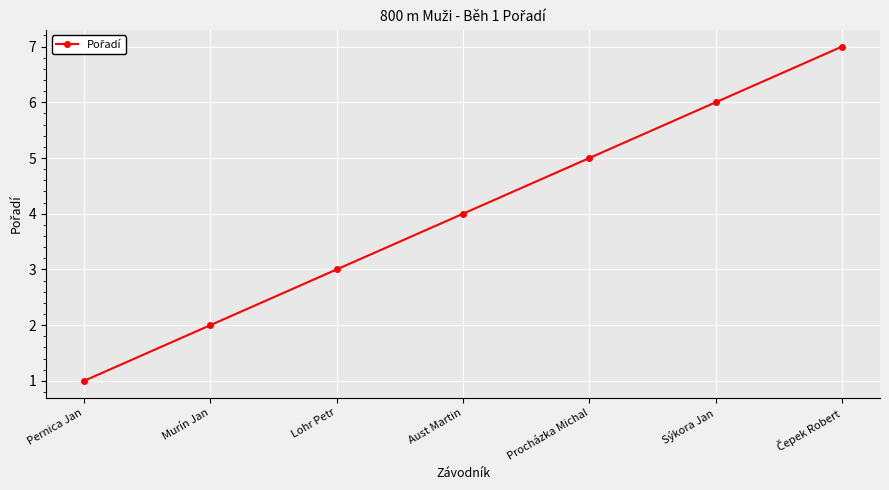

What is the smallest value displayed?

1